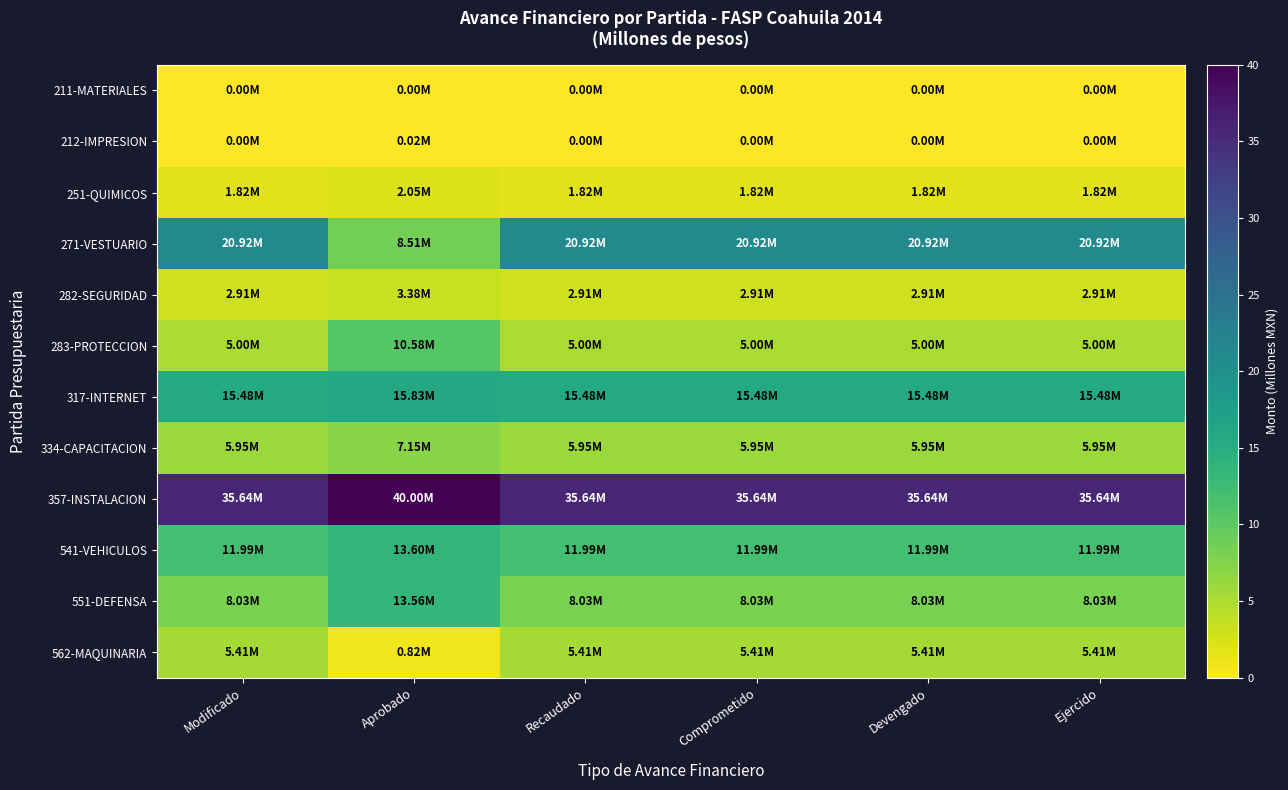

Reading left to right, extract all data points from this chart.

211-MATERIALES: Modificado=0.0	Aprobado=0.0	Recaudado=0.0	Comprometido=0.0	Devengado=0.0	Ejercido=0.0
212-IMPRESION: Modificado=0.0	Aprobado=0.0	Recaudado=0.0	Comprometido=0.0	Devengado=0.0	Ejercido=0.0
251-QUIMICOS: Modificado=1.8	Aprobado=2.1	Recaudado=1.8	Comprometido=1.8	Devengado=1.8	Ejercido=1.8
271-VESTUARIO: Modificado=20.9	Aprobado=8.5	Recaudado=20.9	Comprometido=20.9	Devengado=20.9	Ejercido=20.9
282-SEGURIDAD: Modificado=2.9	Aprobado=3.4	Recaudado=2.9	Comprometido=2.9	Devengado=2.9	Ejercido=2.9
283-PROTECCION: Modificado=5.0	Aprobado=10.6	Recaudado=5.0	Comprometido=5.0	Devengado=5.0	Ejercido=5.0
317-INTERNET: Modificado=15.5	Aprobado=15.8	Recaudado=15.5	Comprometido=15.5	Devengado=15.5	Ejercido=15.5
334-CAPACITACION: Modificado=6.0	Aprobado=7.1	Recaudado=6.0	Comprometido=6.0	Devengado=6.0	Ejercido=6.0
357-INSTALACION: Modificado=35.6	Aprobado=40.0	Recaudado=35.6	Comprometido=35.6	Devengado=35.6	Ejercido=35.6
541-VEHICULOS: Modificado=12.0	Aprobado=13.6	Recaudado=12.0	Comprometido=12.0	Devengado=12.0	Ejercido=12.0
551-DEFENSA: Modificado=8.0	Aprobado=13.6	Recaudado=8.0	Comprometido=8.0	Devengado=8.0	Ejercido=8.0
562-MAQUINARIA: Modificado=5.4	Aprobado=0.8	Recaudado=5.4	Comprometido=5.4	Devengado=5.4	Ejercido=5.4